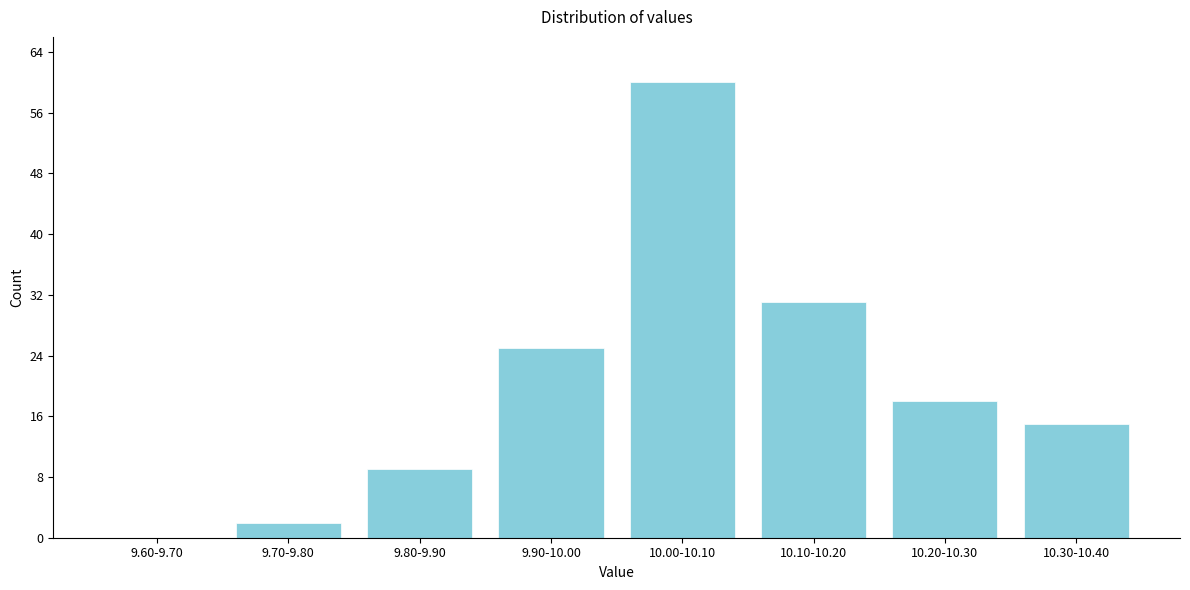

Reading left to right, extract all data points from this chart.

9.60-9.70=0	9.70-9.80=2	9.80-9.90=9	9.90-10.00=25	10.00-10.10=60	10.10-10.20=31	10.20-10.30=18	10.30-10.40=15